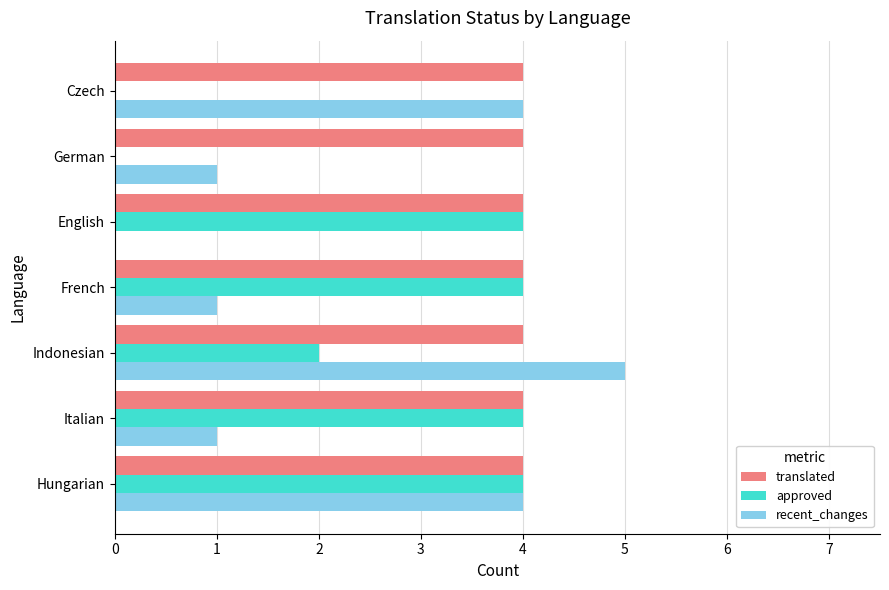

What value does the recent_changes series have at Indonesian?

5